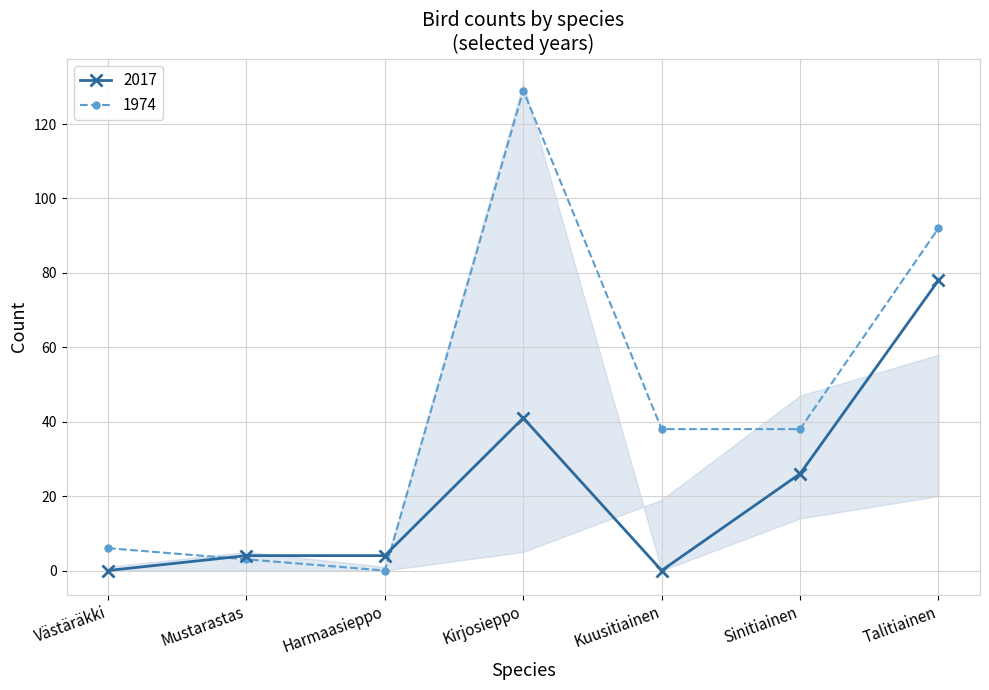

At which category does 2017 reach its first local peak?

Kirjosieppo